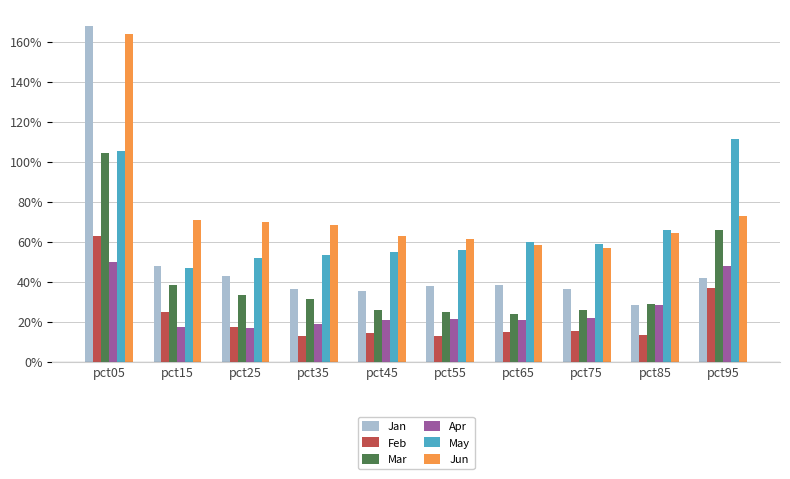

Reading left to right, list all the values displayed in this chart.

Jan: pct05=1.7	pct15=0.5	pct25=0.4	pct35=0.4	pct45=0.4	pct55=0.4	pct65=0.4	pct75=0.4	pct85=0.3	pct95=0.4
Feb: pct05=0.6	pct15=0.2	pct25=0.2	pct35=0.1	pct45=0.1	pct55=0.1	pct65=0.2	pct75=0.2	pct85=0.1	pct95=0.4
Mar: pct05=1.0	pct15=0.4	pct25=0.3	pct35=0.3	pct45=0.3	pct55=0.2	pct65=0.2	pct75=0.3	pct85=0.3	pct95=0.7
Apr: pct05=0.5	pct15=0.2	pct25=0.2	pct35=0.2	pct45=0.2	pct55=0.2	pct65=0.2	pct75=0.2	pct85=0.3	pct95=0.5
May: pct05=1.1	pct15=0.5	pct25=0.5	pct35=0.5	pct45=0.5	pct55=0.6	pct65=0.6	pct75=0.6	pct85=0.7	pct95=1.1
Jun: pct05=1.6	pct15=0.7	pct25=0.7	pct35=0.7	pct45=0.6	pct55=0.6	pct65=0.6	pct75=0.6	pct85=0.6	pct95=0.7